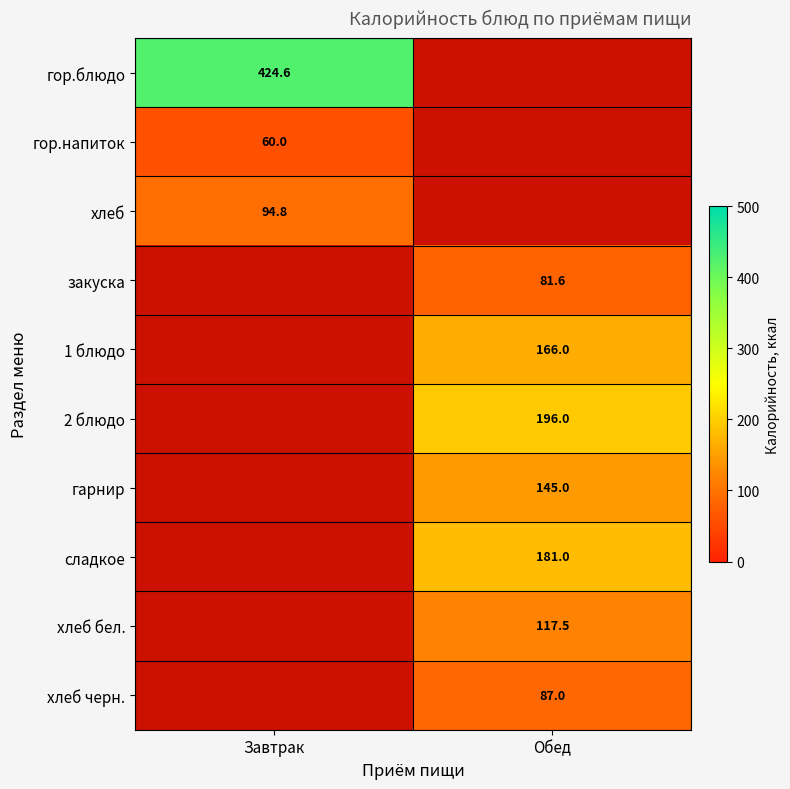

At how many categories does at least one series exceed 381?

1